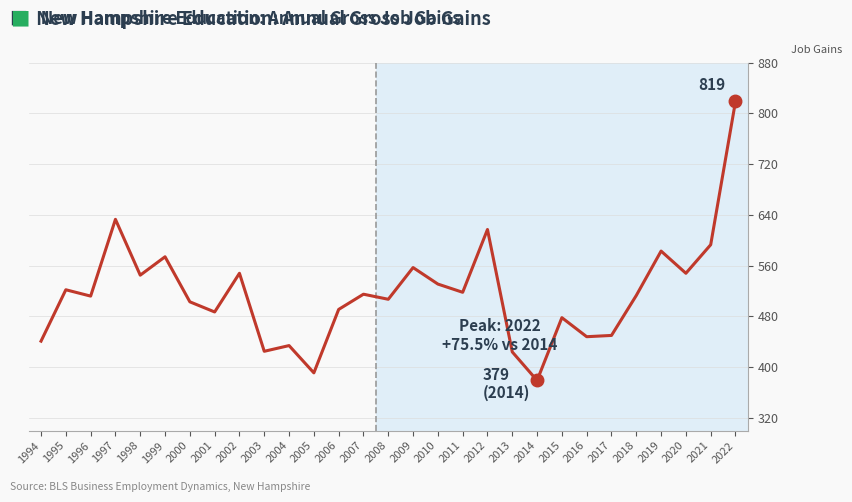

Which category has the lowest value across all series?

2014